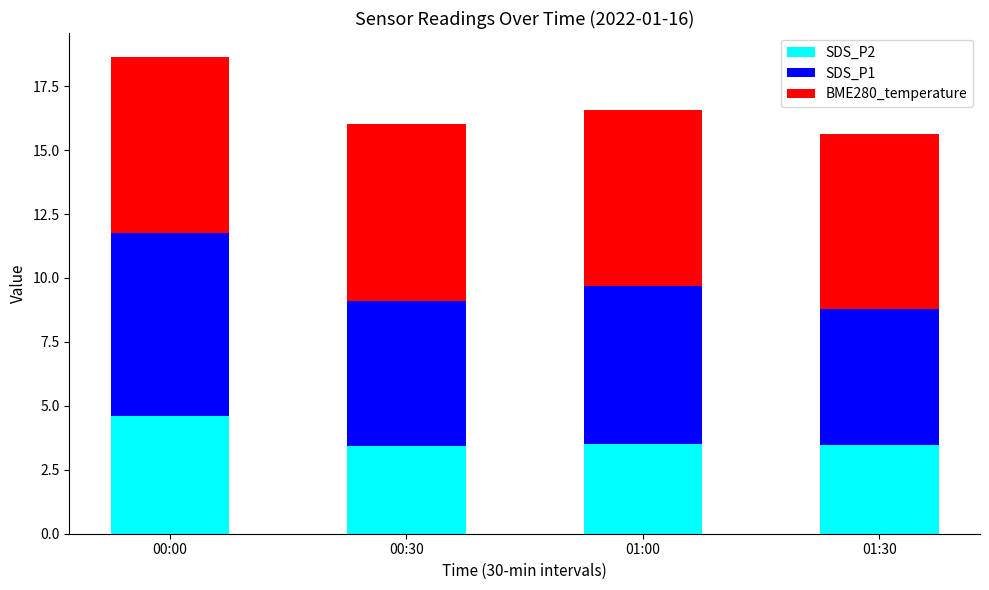

The value of SDS_P2 at 01:00 is 3.5. True or false?

True